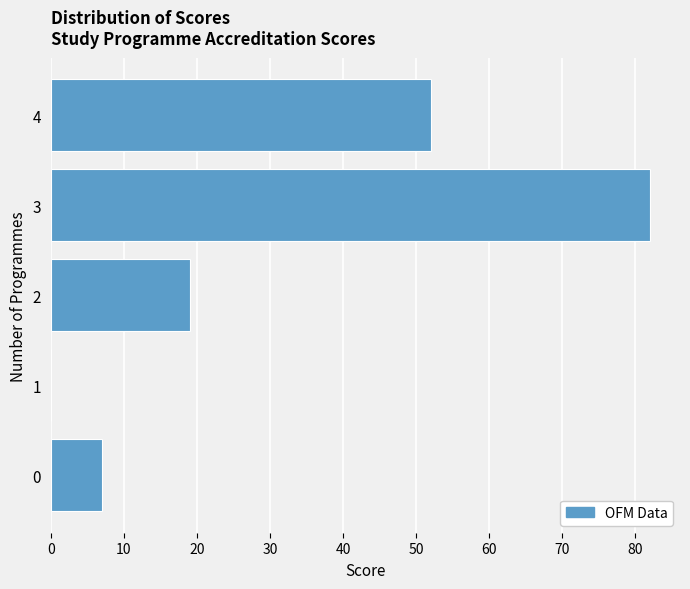

Reading bottom to top, extract all data points from this chart.

0=7	1=0	2=19	3=82	4=52